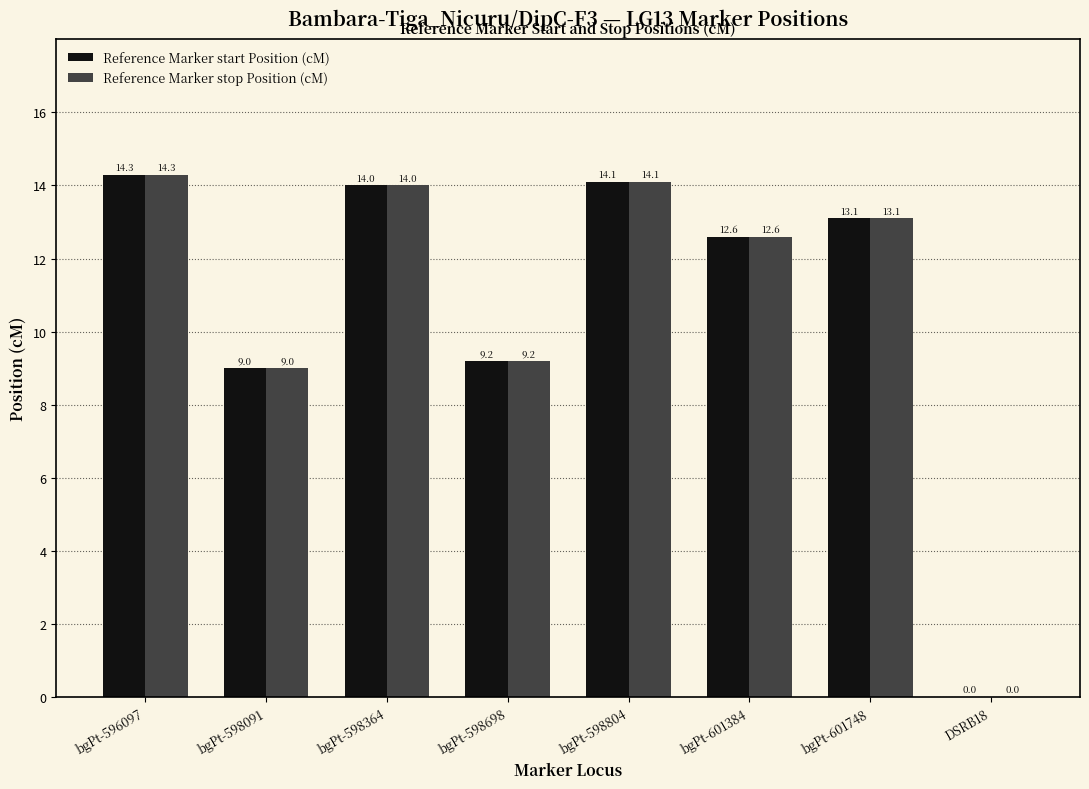

Is it true that Reference Marker start Position (cM) equals -6.2 at DSRB18?

False